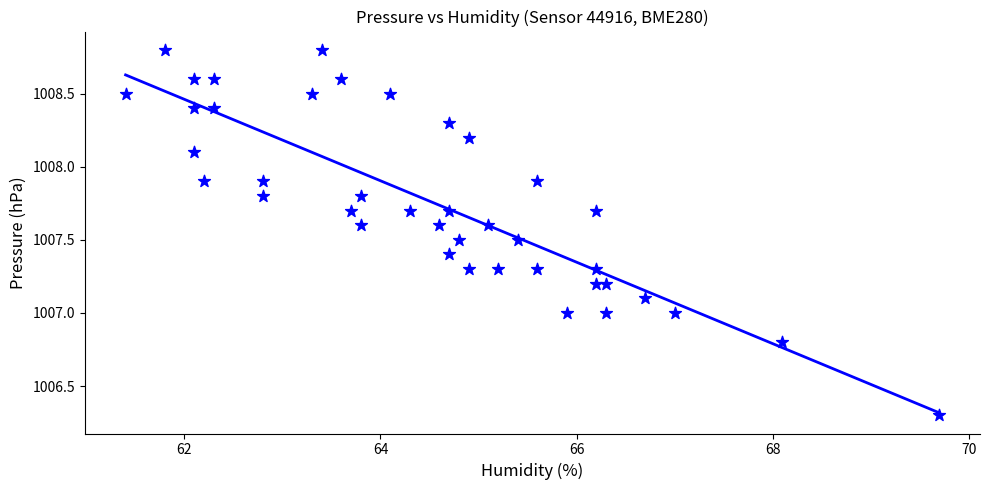

What is the range of X values (max minus min)?

8.3